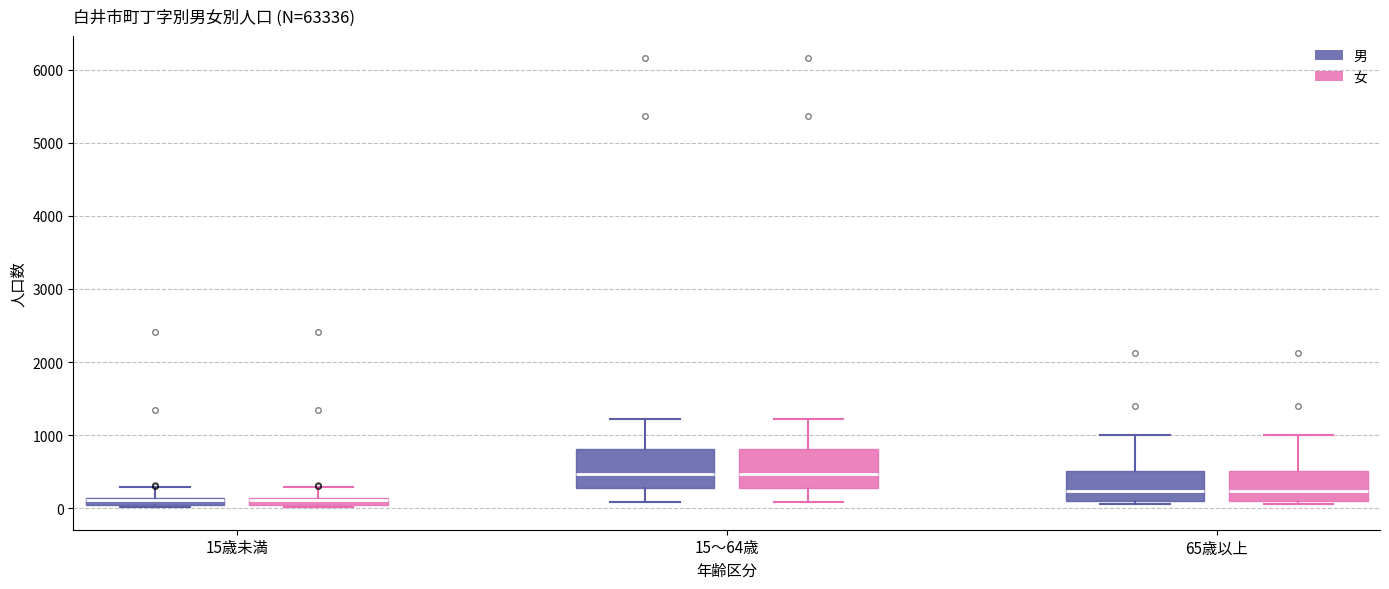

Where does the median line of the box for 15～64歳 (男) sit on the y-axis? The values are not printed on the chart, so give them approximately, as read against the axis.

500